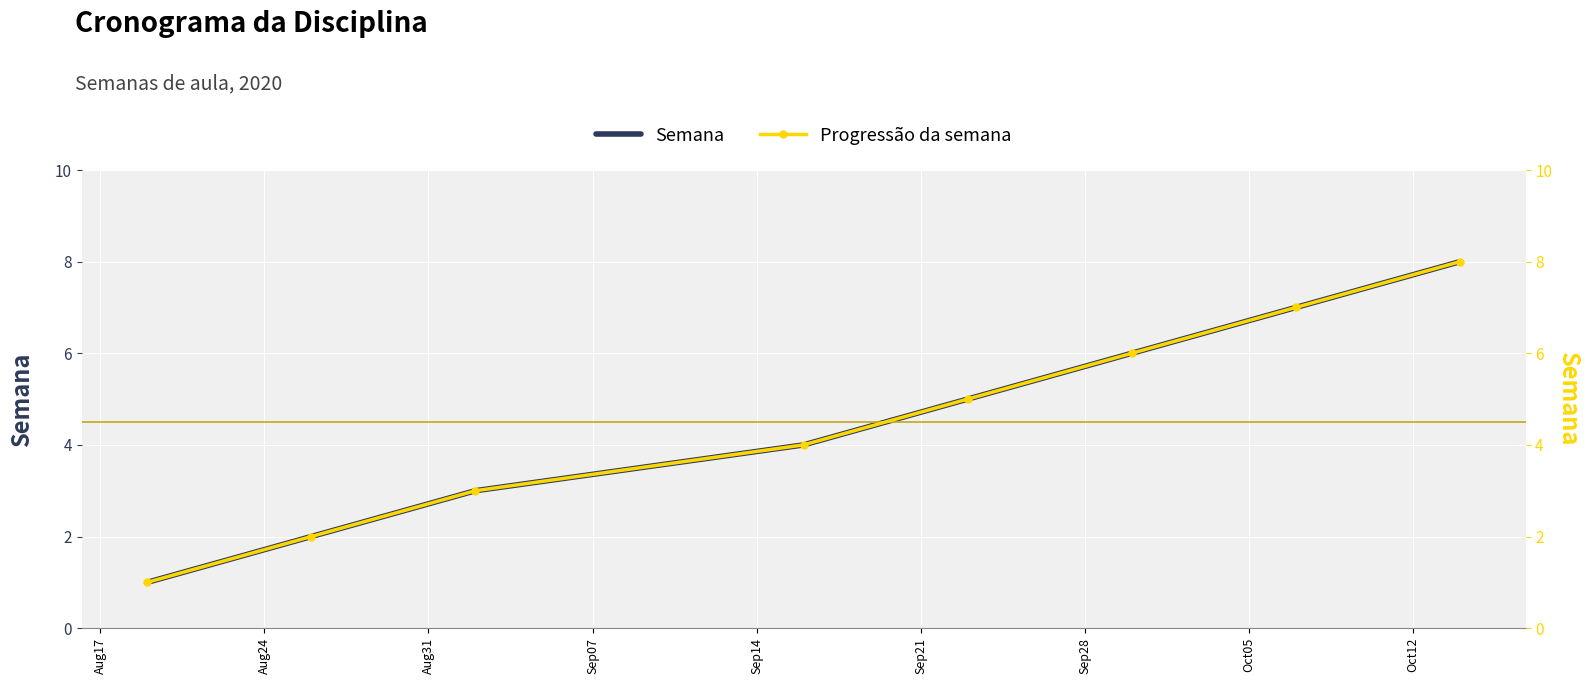

True or false: Semana and Progressão da semana intersect in this chart.

False